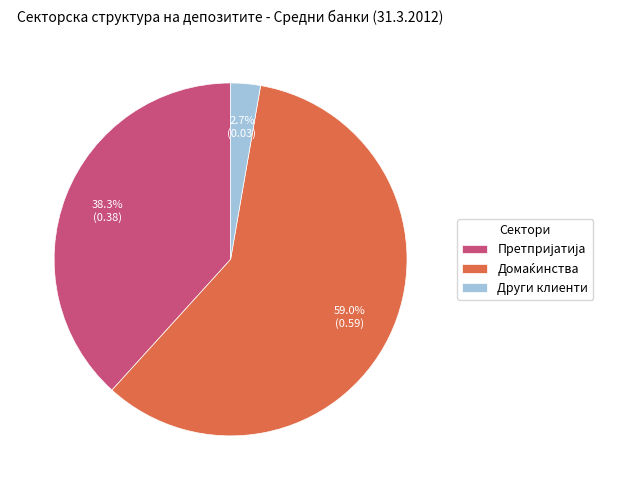

Is there a majority slice in this chart?

Yes